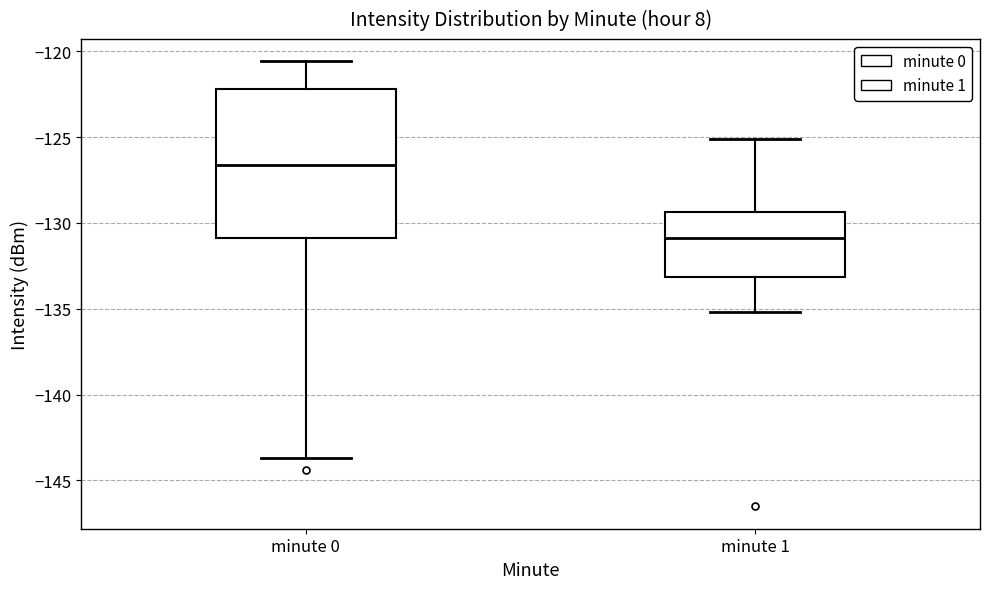

Reading left to right, read every box against the y-axis: the position of its median line, the range the box covers, and the ends of its whiskers. The values are not printed on the chart, so give them approximately, as read against the axis.

minute 0: median -126.5, box -131.0 to -122.0, whiskers -143.5 to -120.5
minute 1: median -131.0, box -133.0 to -129.5, whiskers -135.0 to -125.0